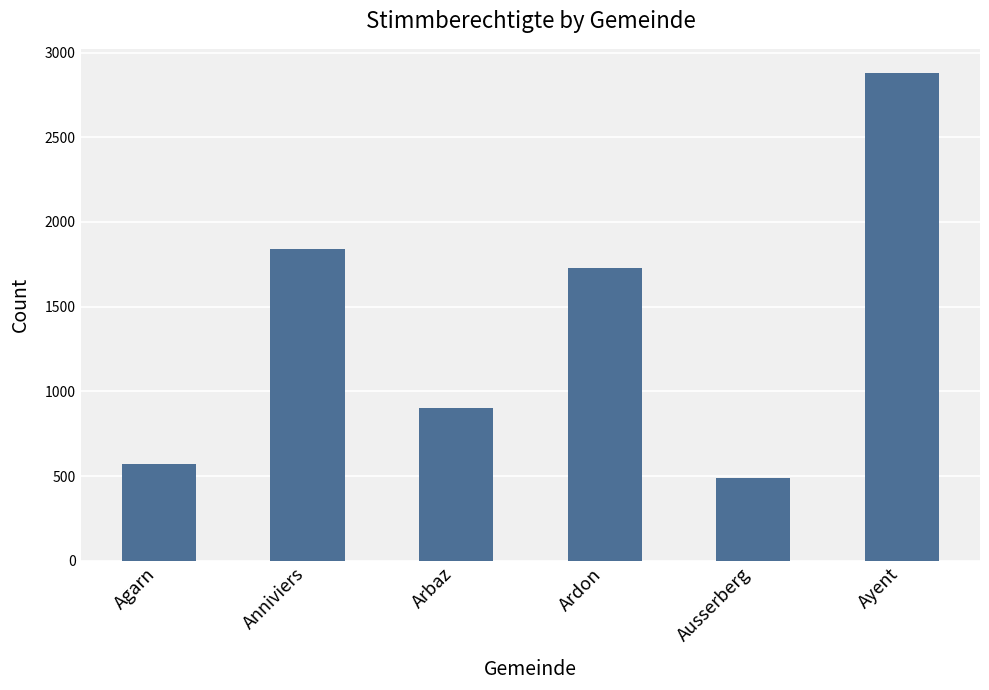

Reading left to right, list all the values displayed in this chart.

Agarn=569	Anniviers=1839	Arbaz=900	Ardon=1728	Ausserberg=487	Ayent=2878